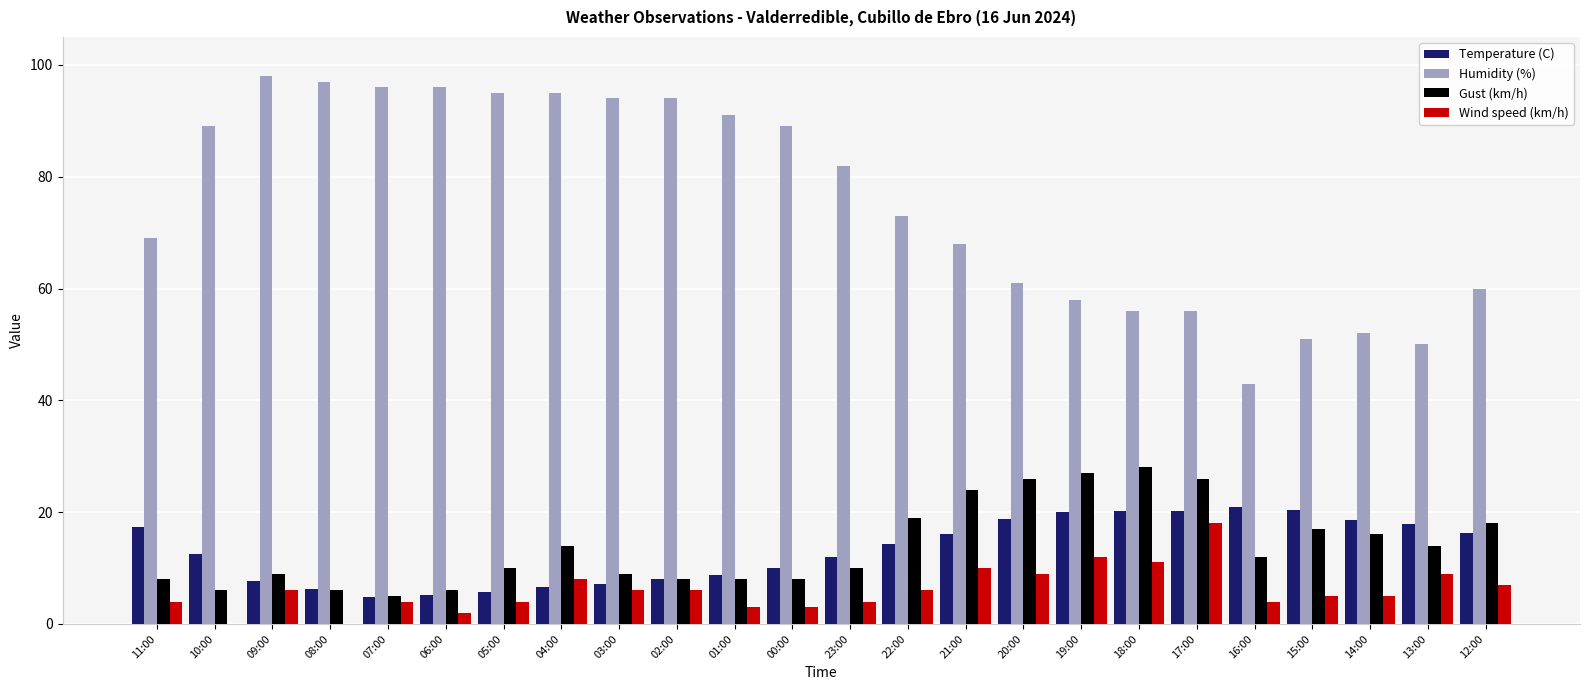

Which series has the largest total across all categories?

Humidity (%)